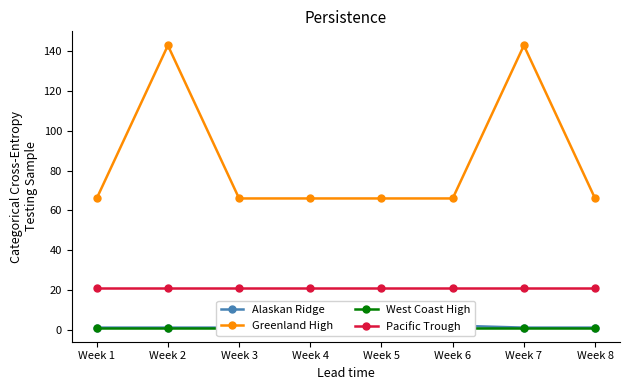

How many lines are shown in the chart?

4